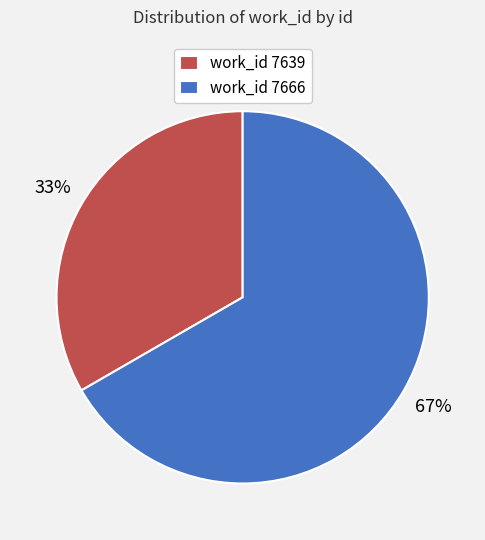

Rank the categories by value from lowest to highest.

work_id 7639, work_id 7666